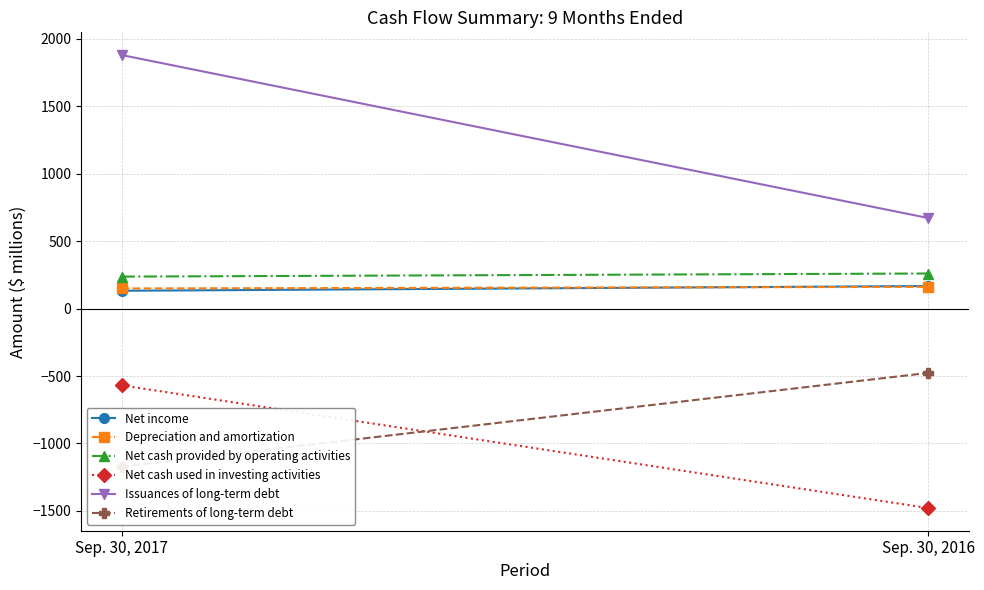

What is the difference between the highest and lowest values at Sep. 30, 2016?

2150